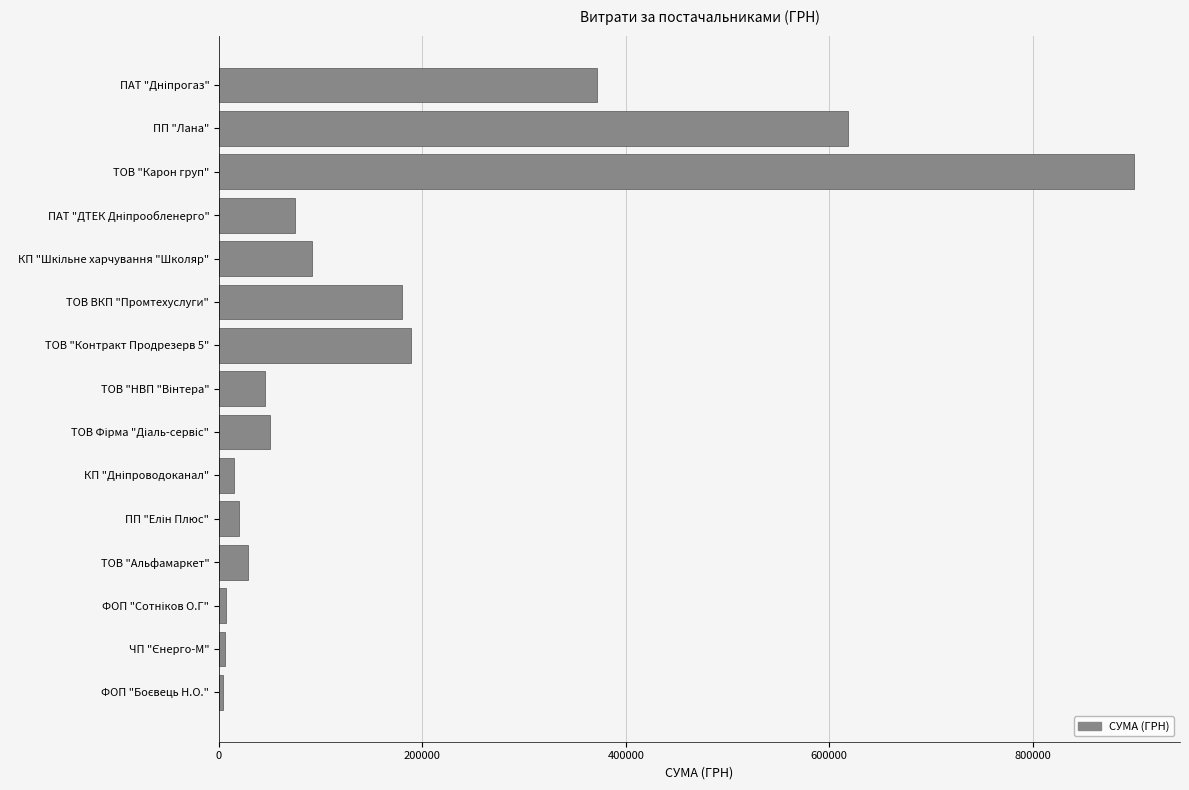

What is the difference between the maximum and minimum values?

895730.2